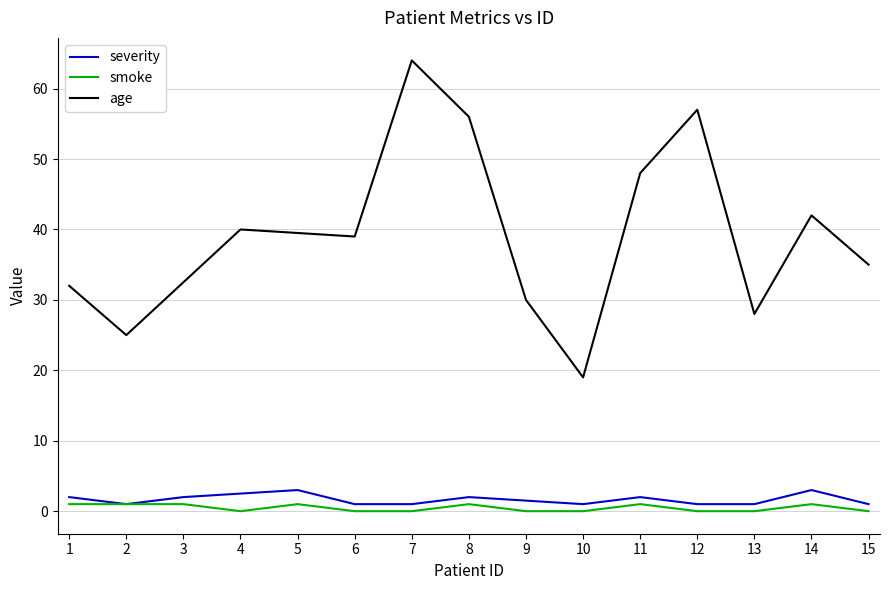

At which label is age closest to 32?

1